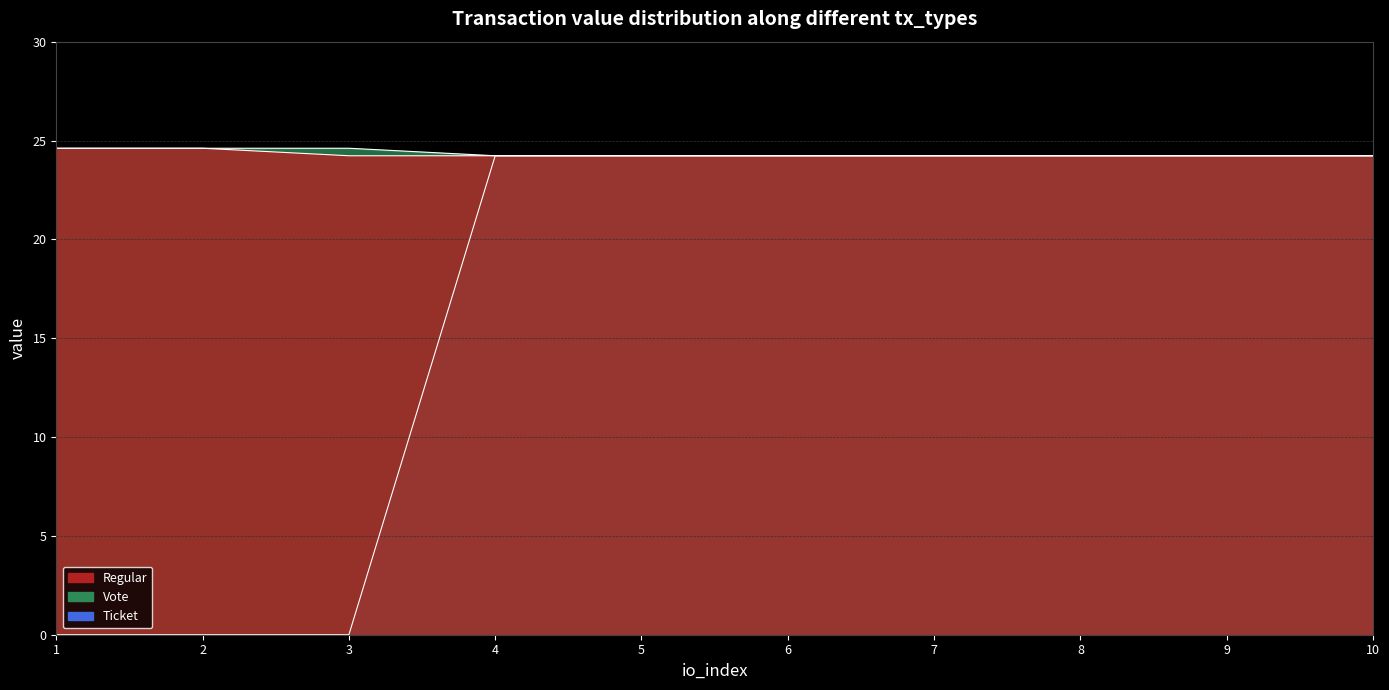

Rank the series by their maximum value, from lowest to highest.

Vote, Regular, Ticket